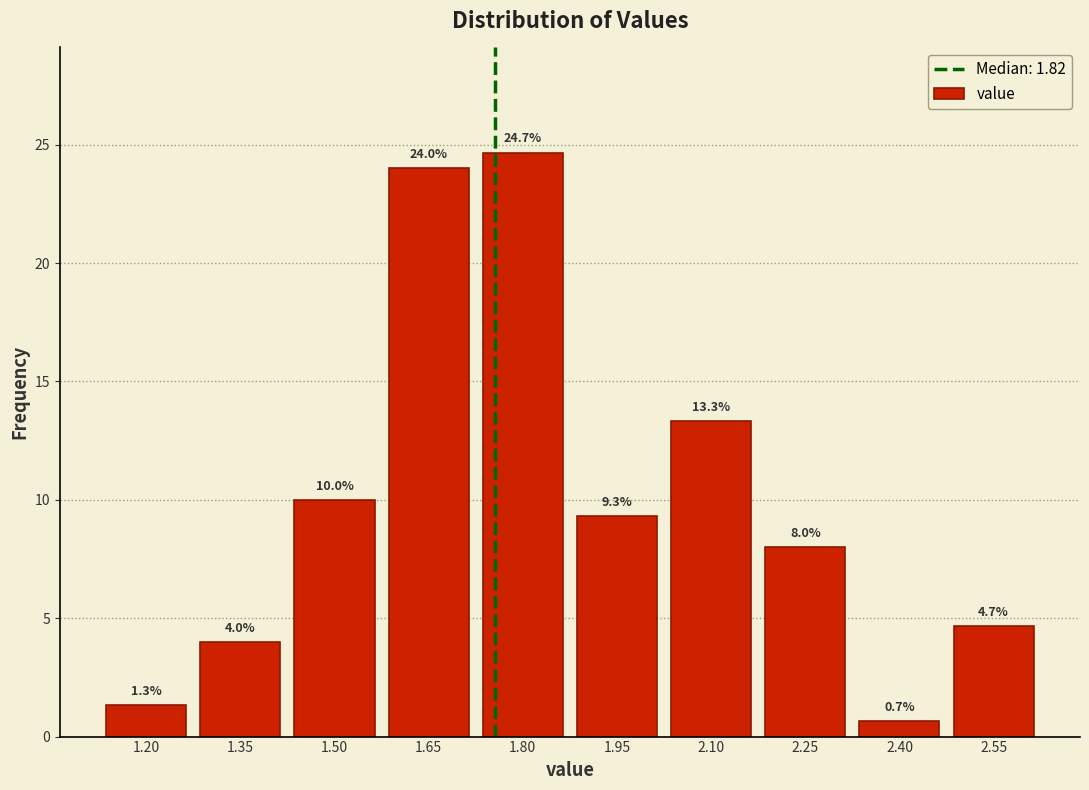

Reading left to right, what are all the values shown in this chart?

1.3	4.0	10.0	24.0	24.7	9.3	13.3	8.0	0.7	4.7